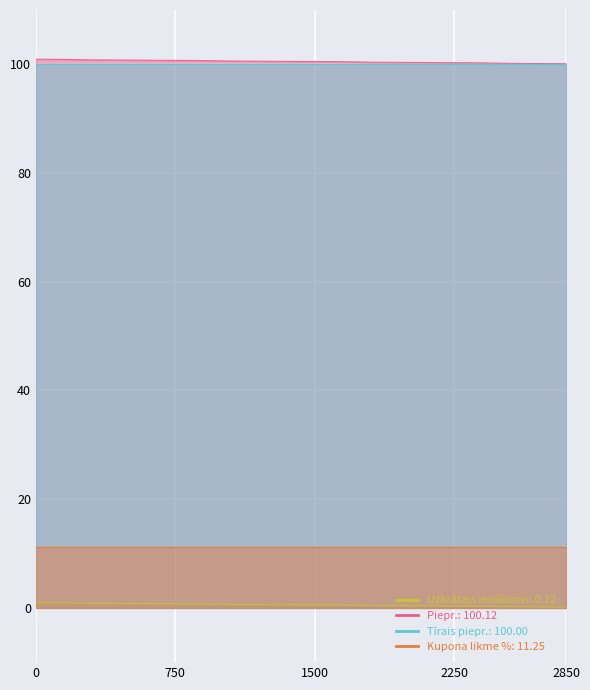

What is the approximate value of Uzkrātais ienākums at 2024-12-19?

0.9